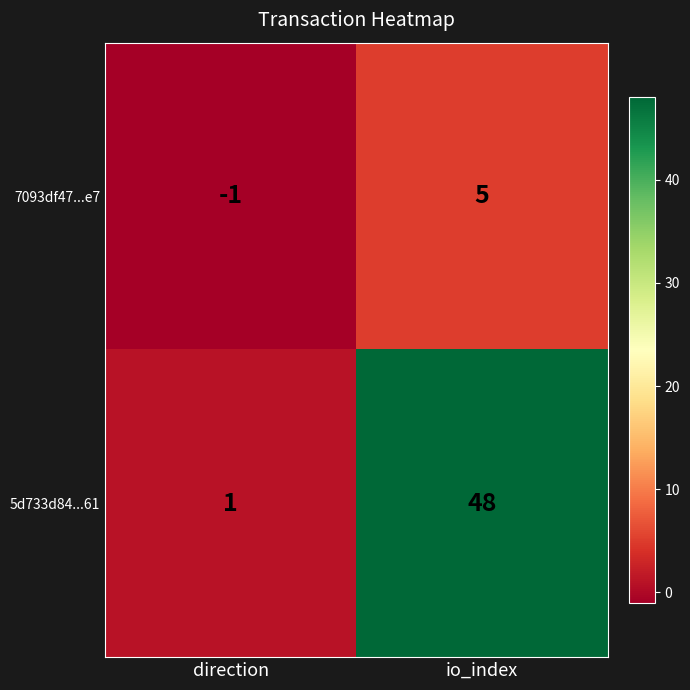

How many data points does each series have?

2